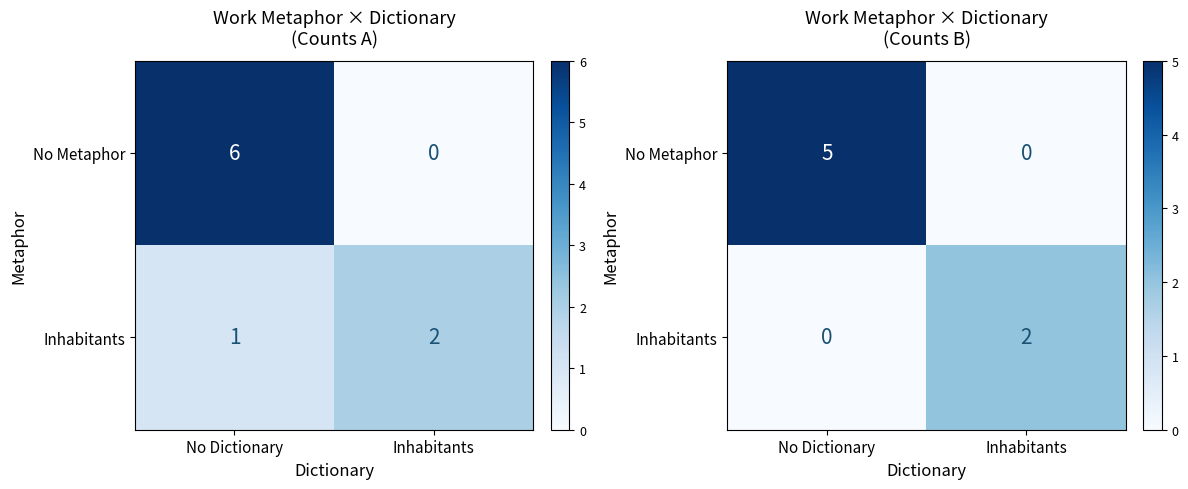

How many data points in Inhabitants are less than 2?

1